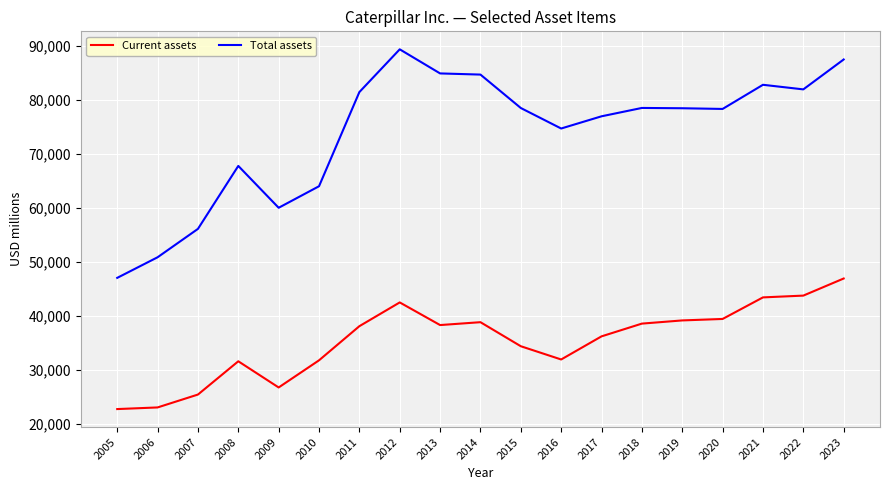

What is the sum of the Total assets values at 2017 and 2018?

155471